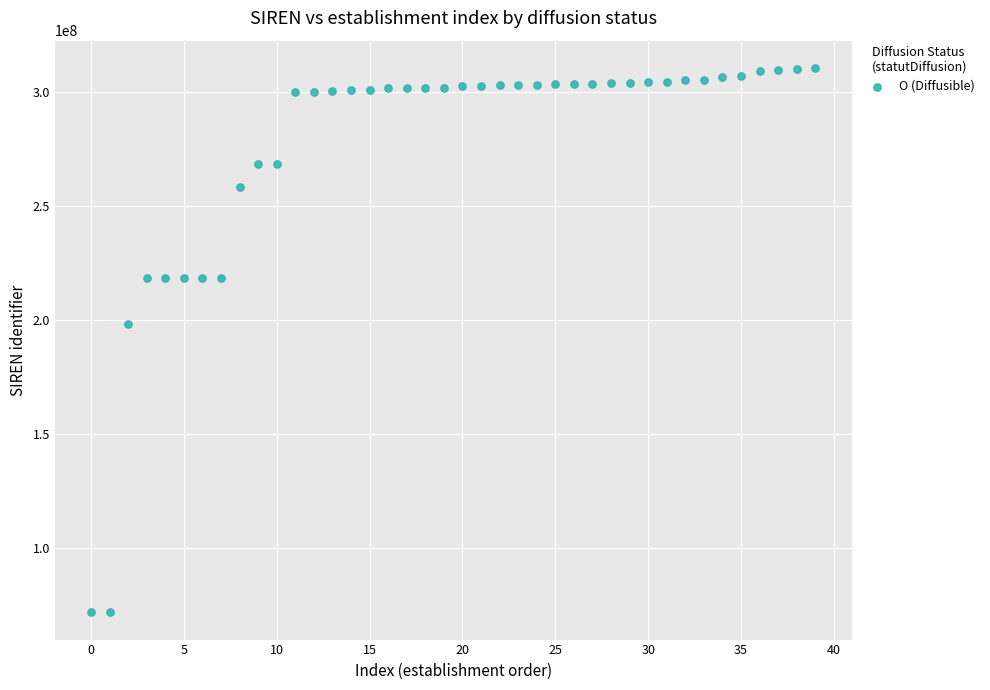

What Y value in the scatter plot is closest to 191207030?

198400251